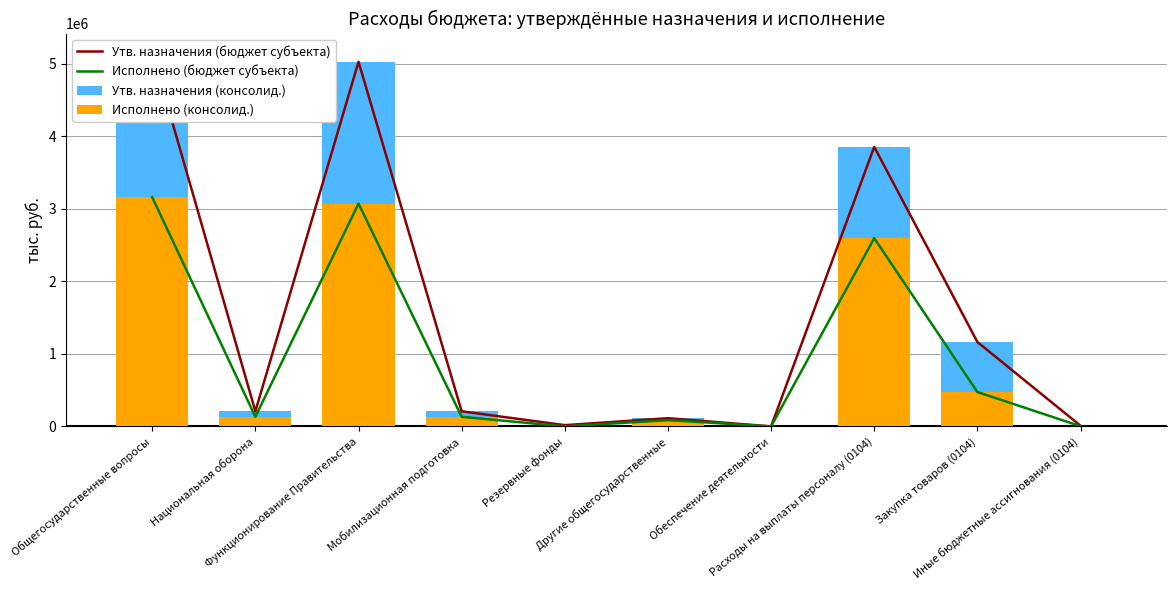

List the series in order of their peak value, highest first.

Утв. назначения (бюджет субъекта), Утв. назначения (консолид.), Исполнено (бюджет субъекта), Исполнено (консолид.)